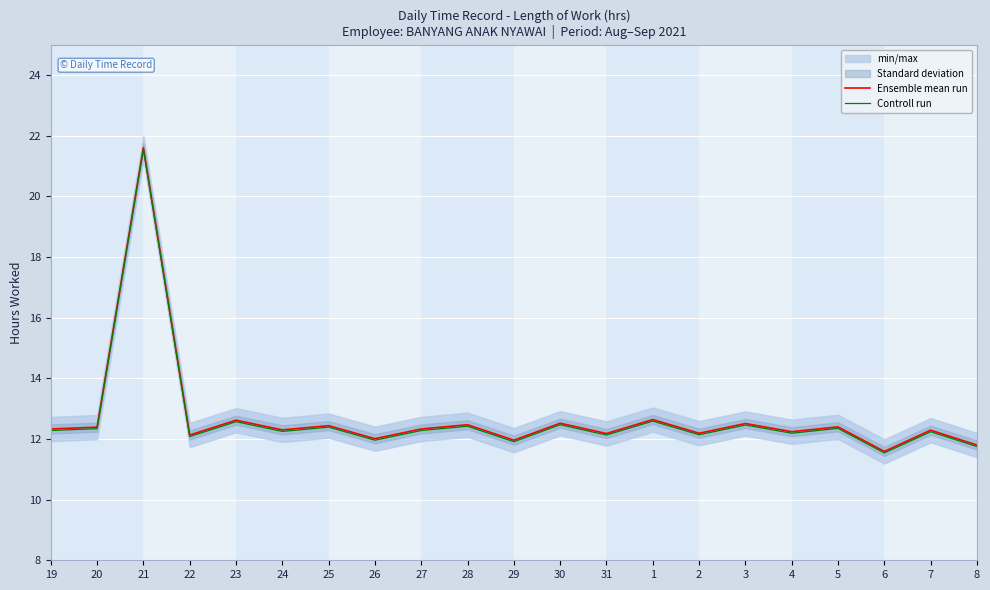

In Ensemble mean run, how many points are higher than both neighbors (excluding endpoints)?

9